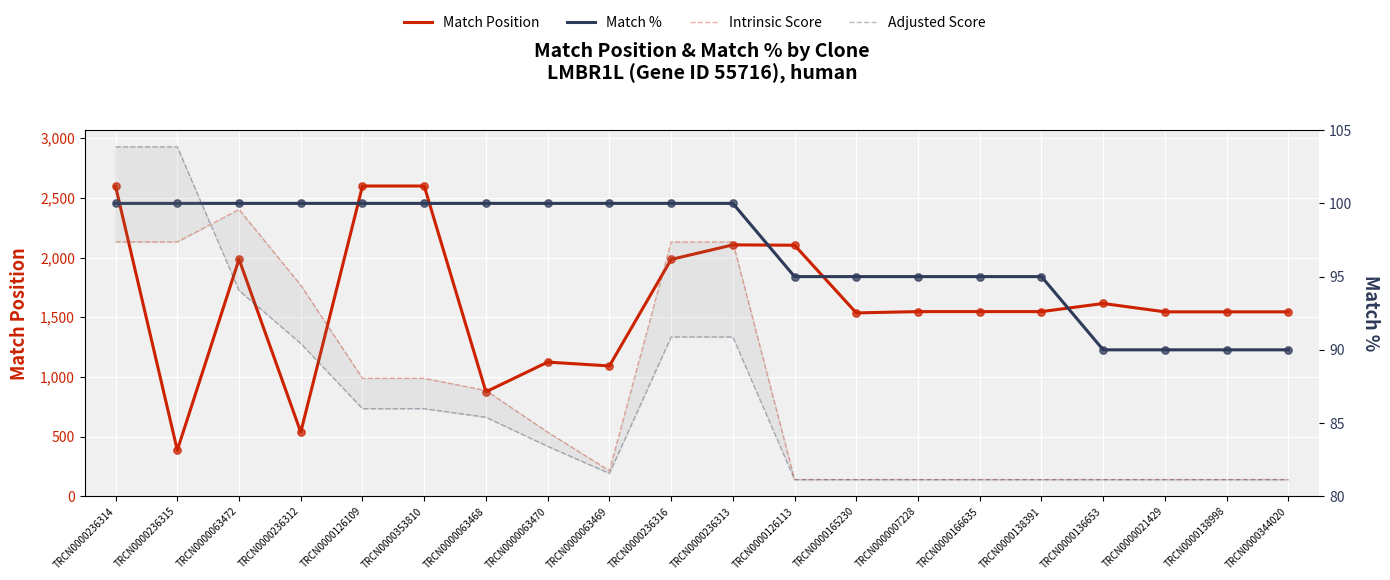

Which series contains the highest Y value?

Match Position